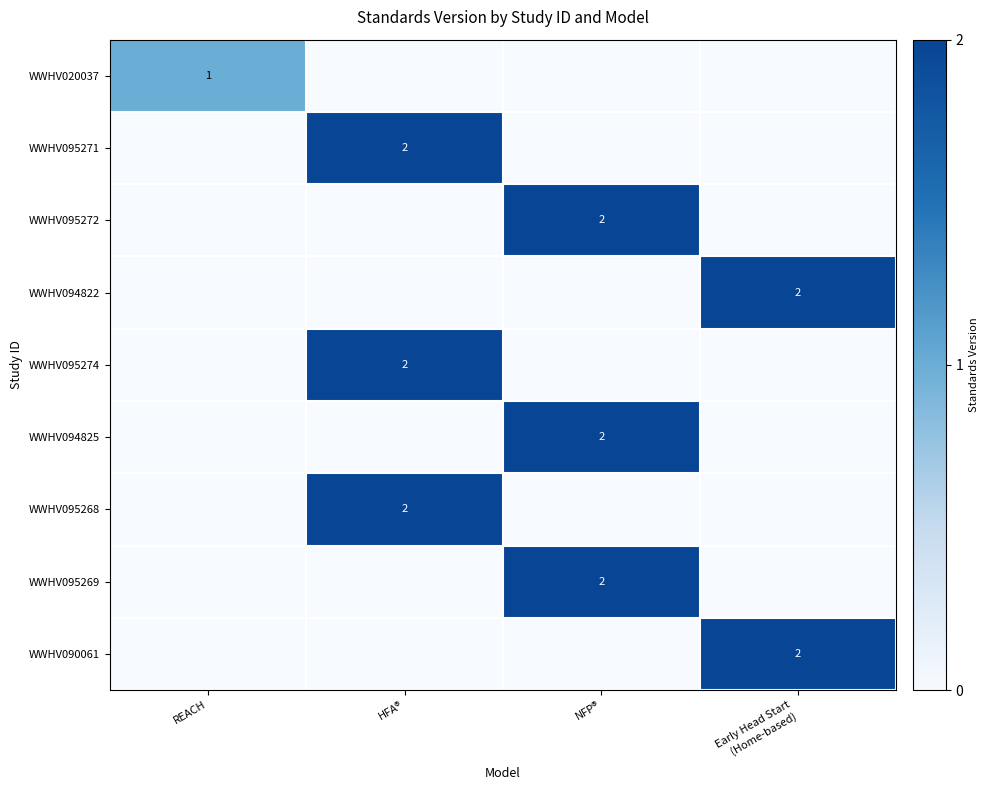

True or false: WWHV095269 has a value of 2 at NFP®.

True